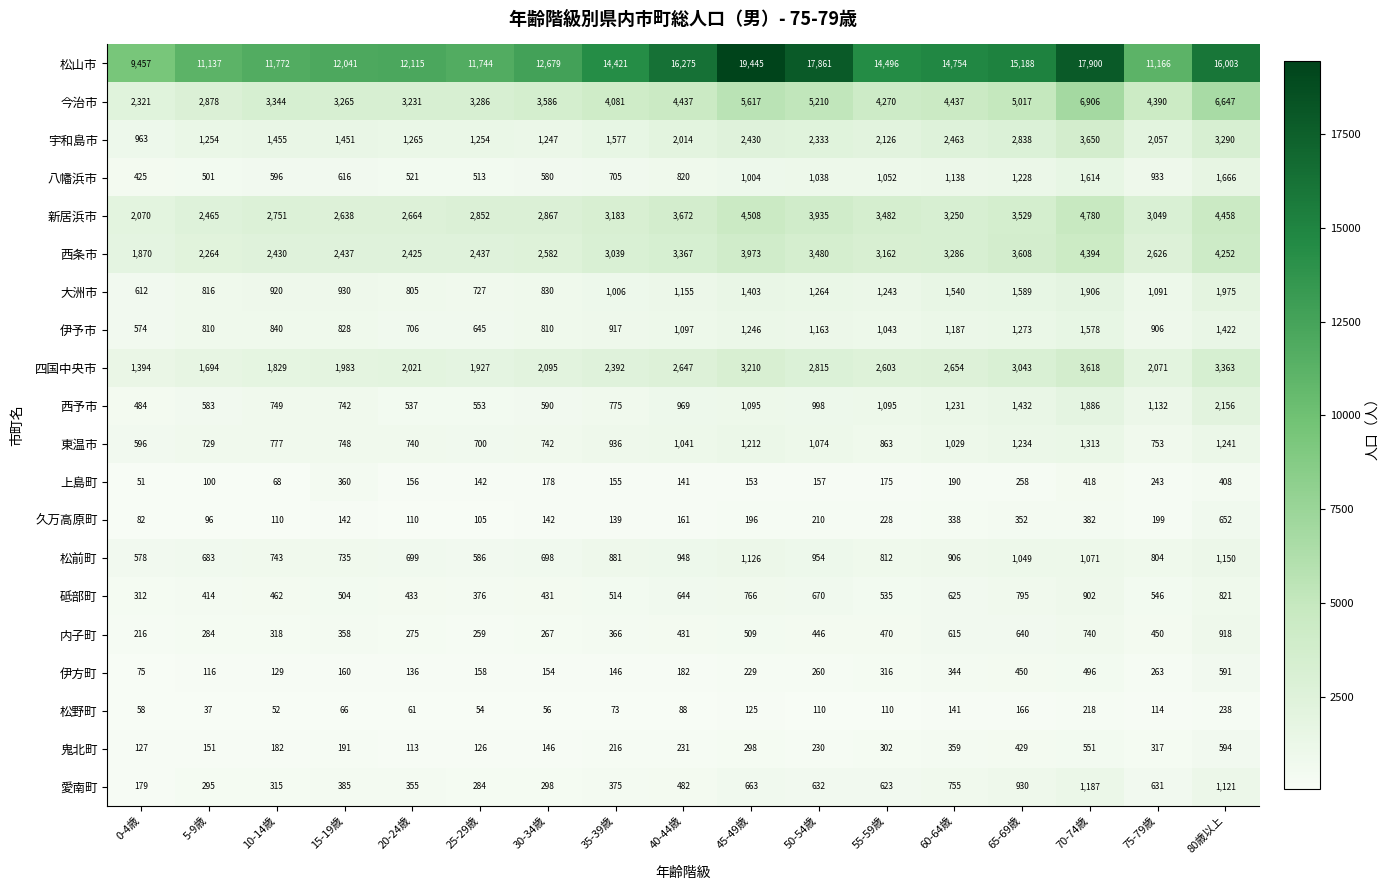

Is it true that 愛南町 equals 315 at 0-4歳?

False